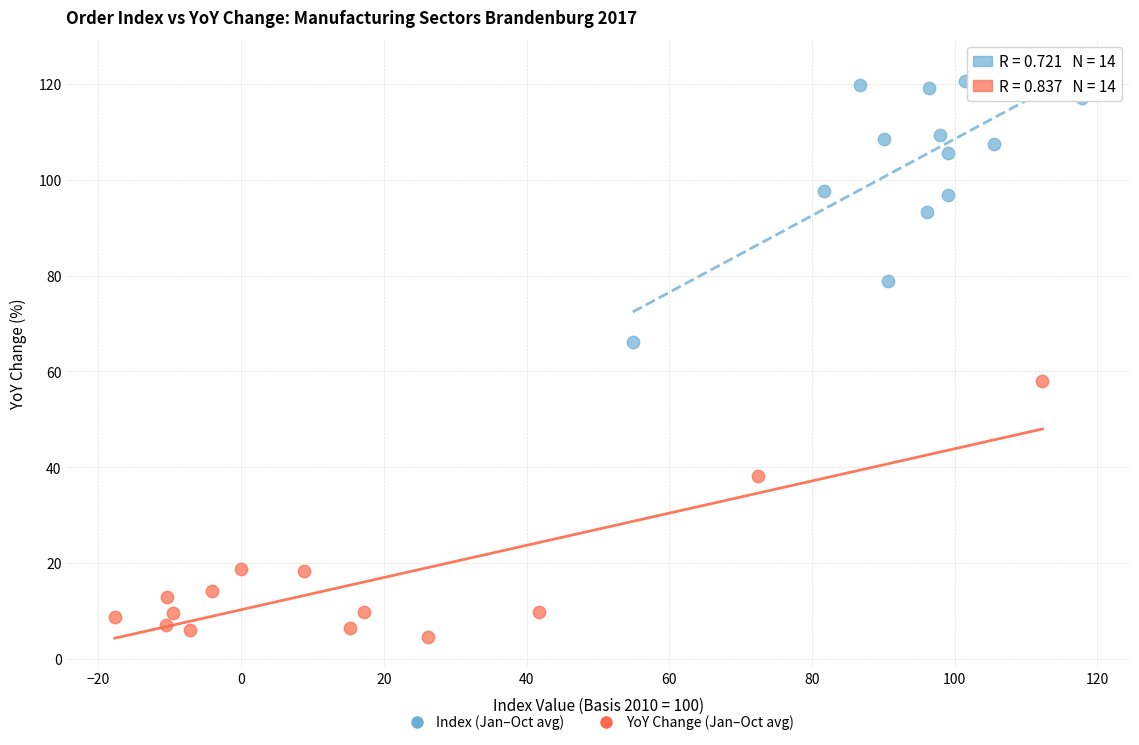

Which series reaches the maximum Y coordinate?

Index (Jan–Oct avg)